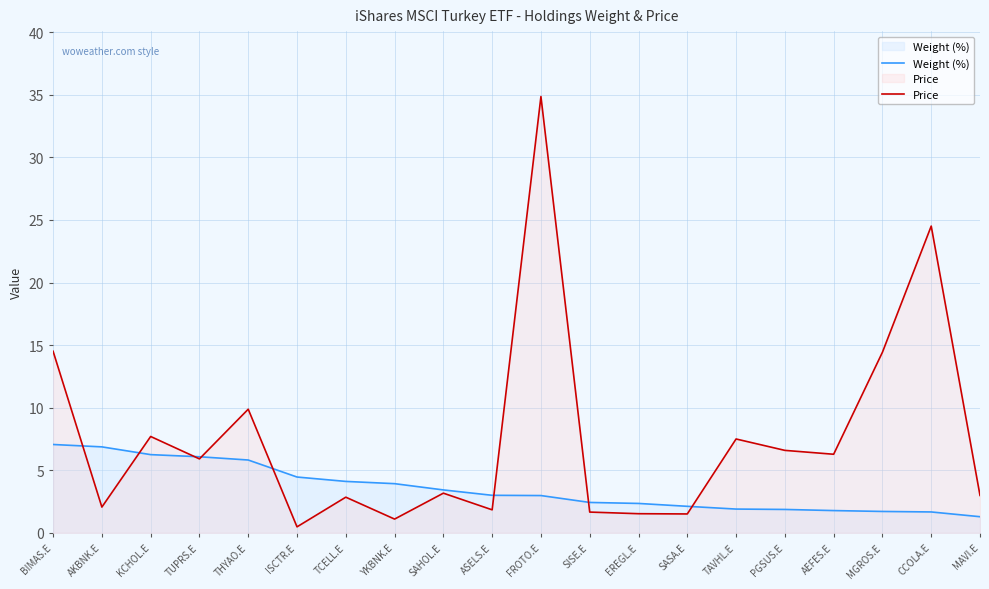

Rank the series by their maximum value, from lowest to highest.

Weight (%), Price